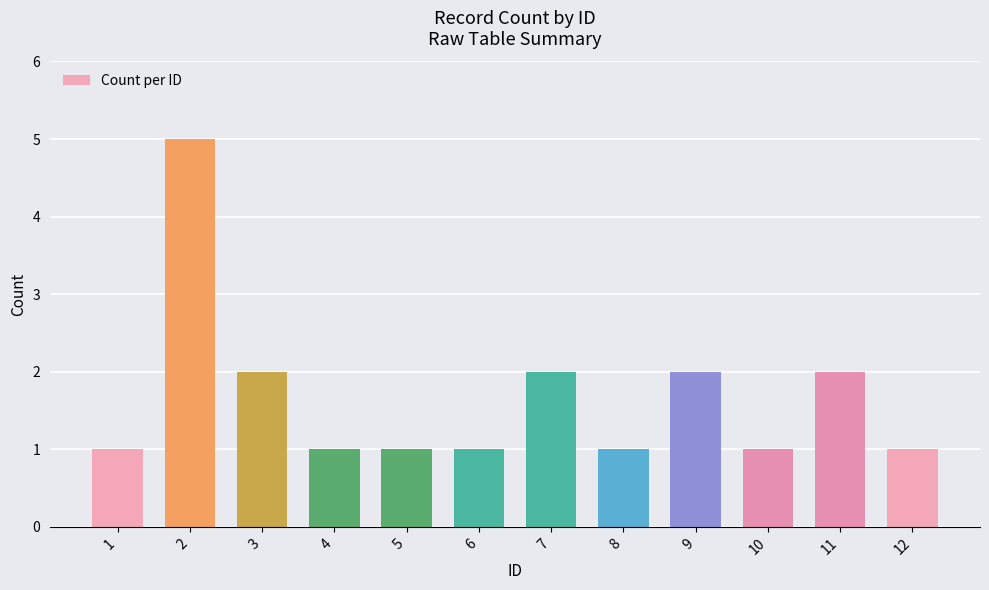

True or false: the data shows 1 at 1.

True